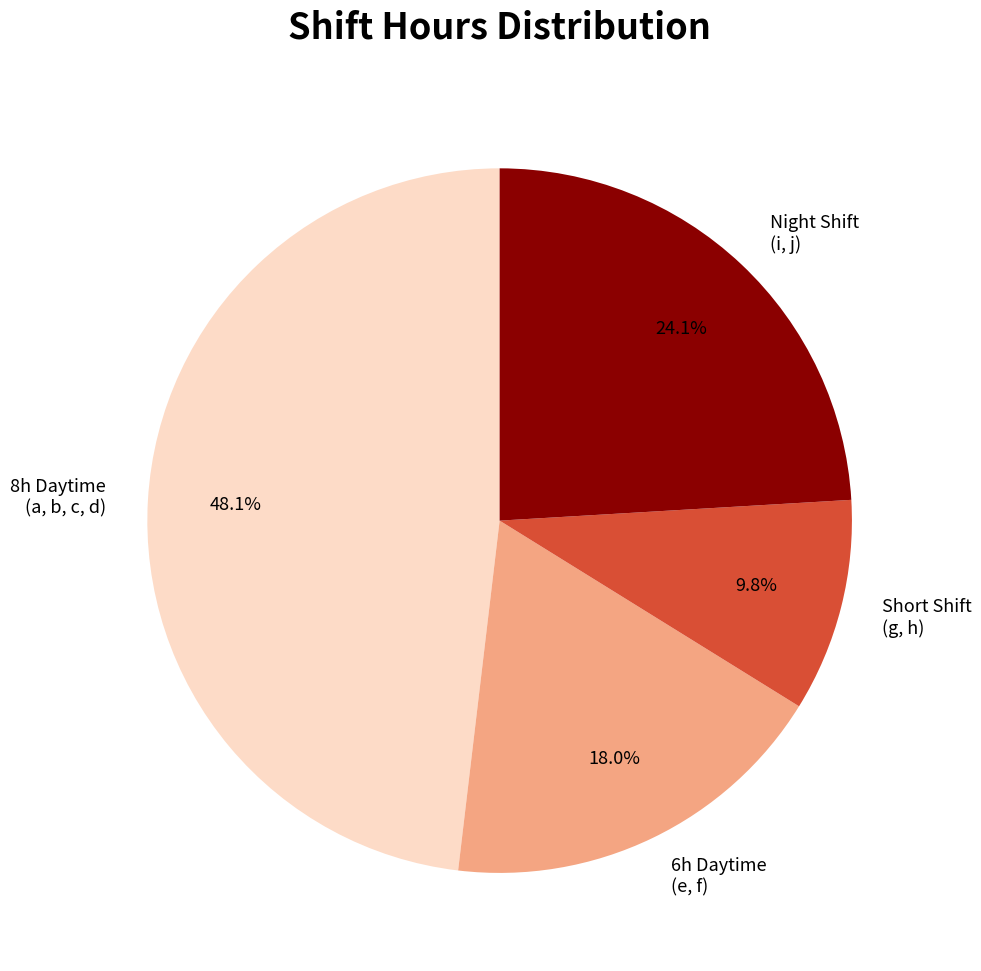

Count the number of slices in the pie.

4